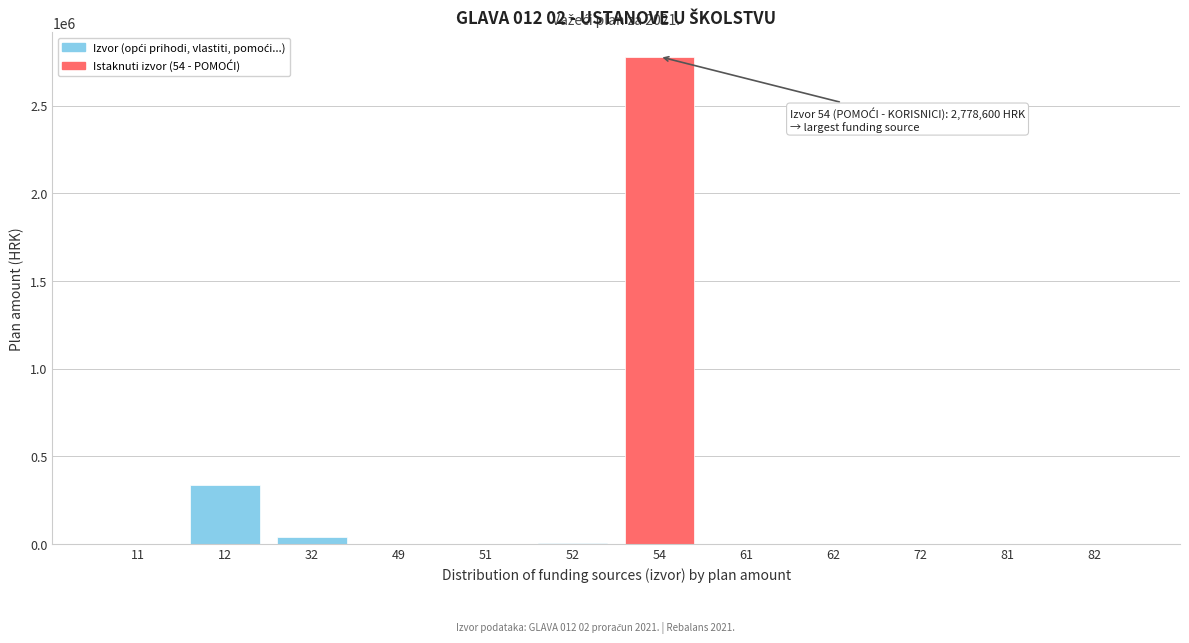

The value at 62 is -1523190. True or false?

False